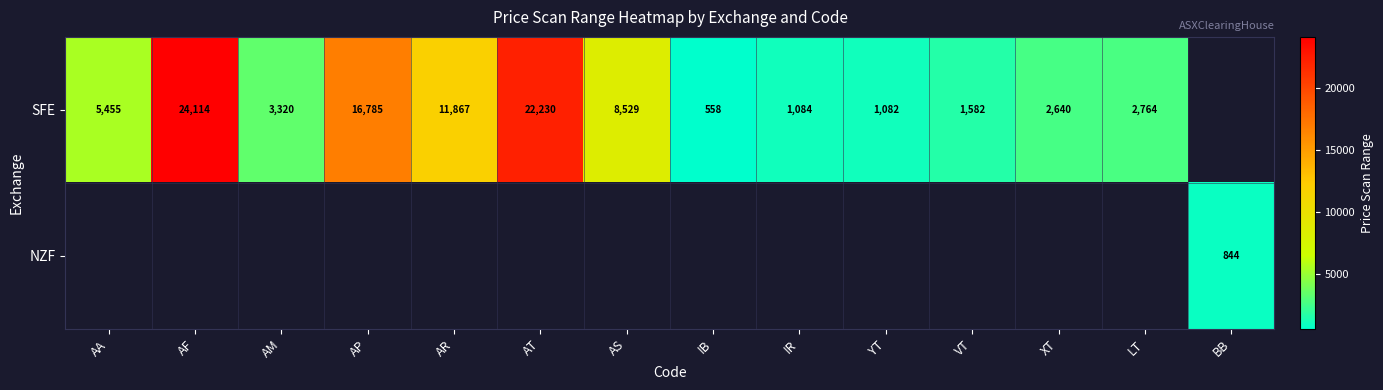

Which has a higher value, AP or AS?

AP